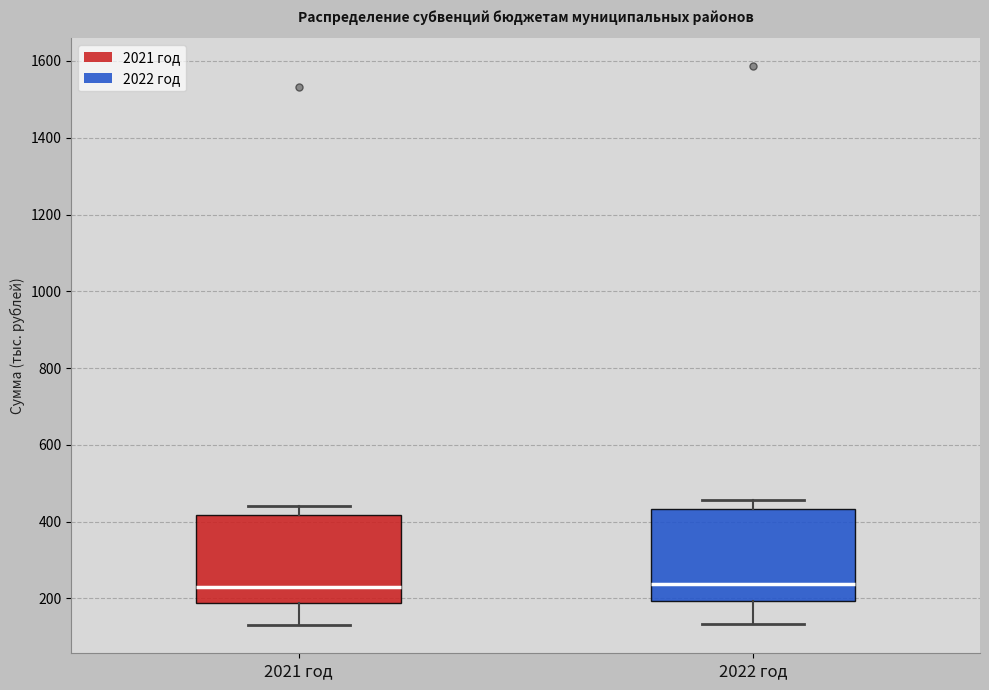

Reading left to right, transcribe this box plot: for each box, give where its median line is, the range the box spans, and where its two whiskers end, as read against the y-axis. The values are not printed on the chart, so give them approximately, as read against the axis.

2021 год: median 220, box 180 to 420, whiskers 120 to 440
2022 год: median 240, box 200 to 440, whiskers 140 to 460